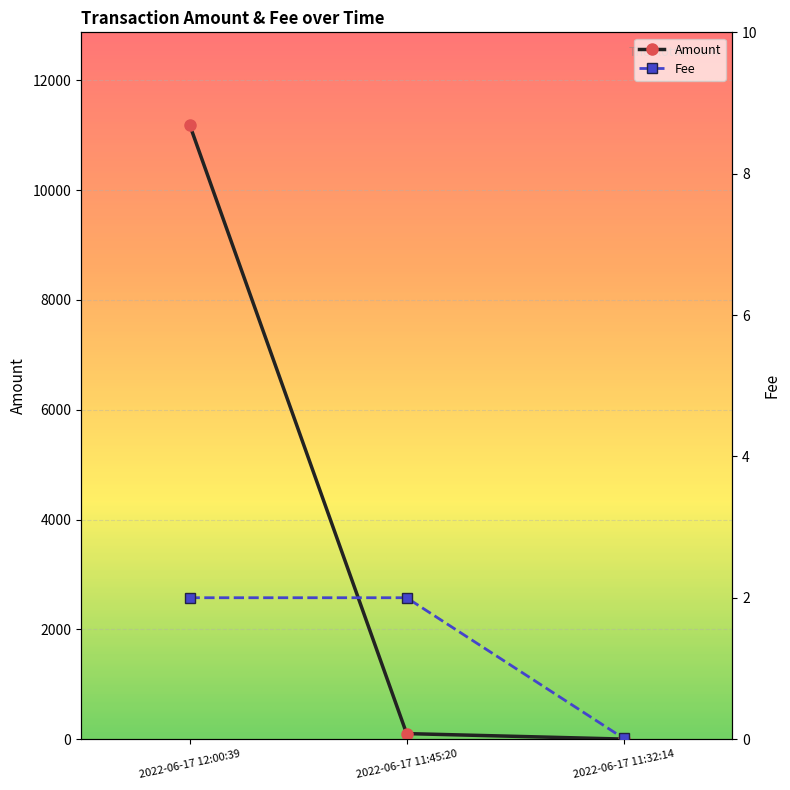

Which series changed the most between 2022-06-17 12:00:39 and 2022-06-17 11:32:14?

Amount